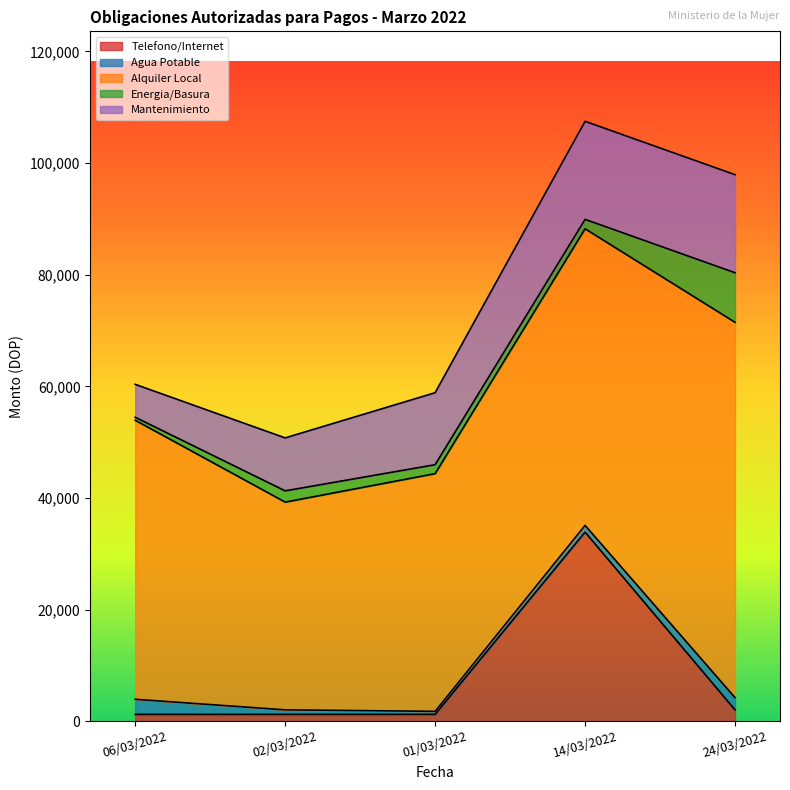

Reading left to right, what are all the values shown in this chart?

Telefono/Internet: 1217.0	1217.0	1217.0	33879.3	2020.0
Agua Potable: 2700.0	810.0	540.0	1200.0	2195.0
Alquiler Local: 50000.0	37222.4	42592.0	53146.8	67253.0
Energia/Basura: 536.3	2017.0	1605.0	1688.0	8885.4
Mantenimiento: 5900.0	9487.2	12897.4	17569.2	17569.2